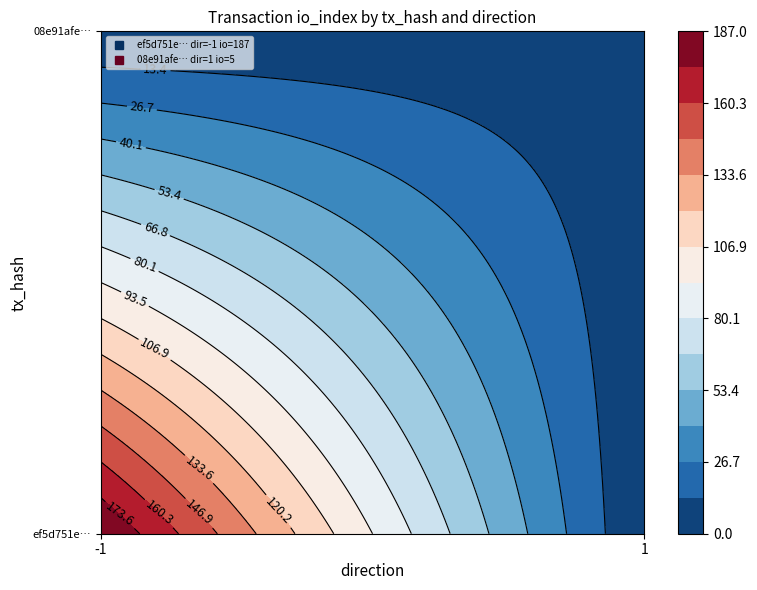

Reading left to right, transcribe all the data shown in this chart.

ef5d751e40aac0c08044c60b869f530a7e5da7e: direction=-1	io_index=187
08e91afe056031cda718fa0af4e307eb9852e83: direction=1	io_index=5